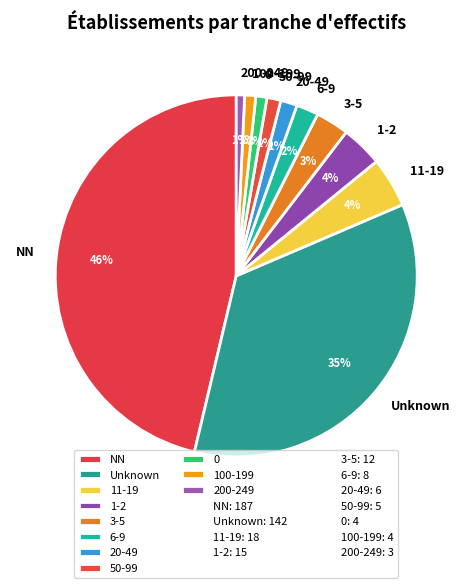

What percentage is the 100-199 slice, to the nearest percent?

1%